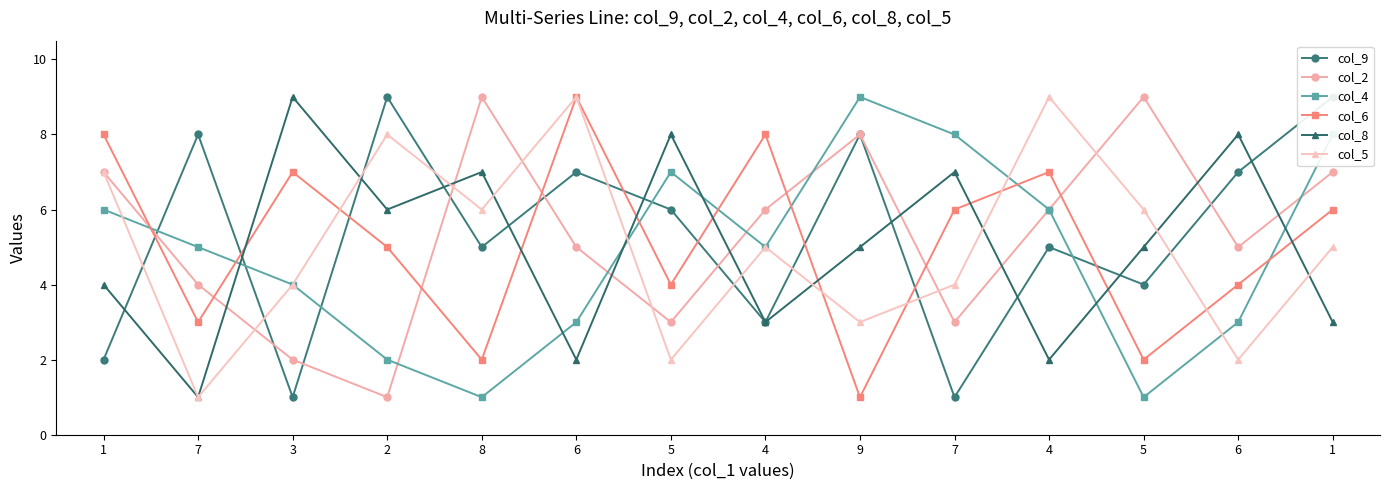

How many lines are shown in the chart?

6